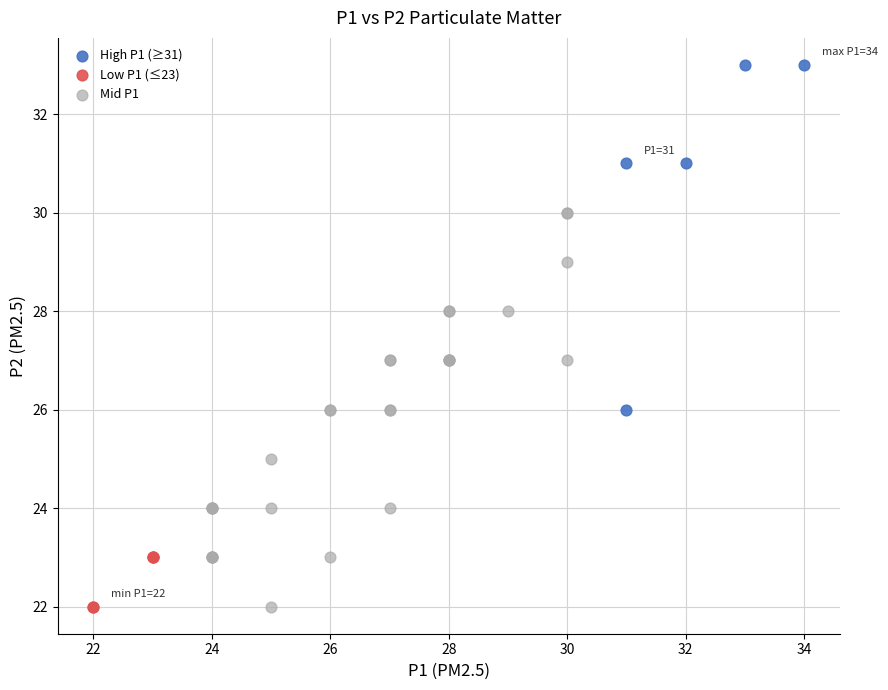

Which series has the largest Y range (max minus min)?

Mid P1